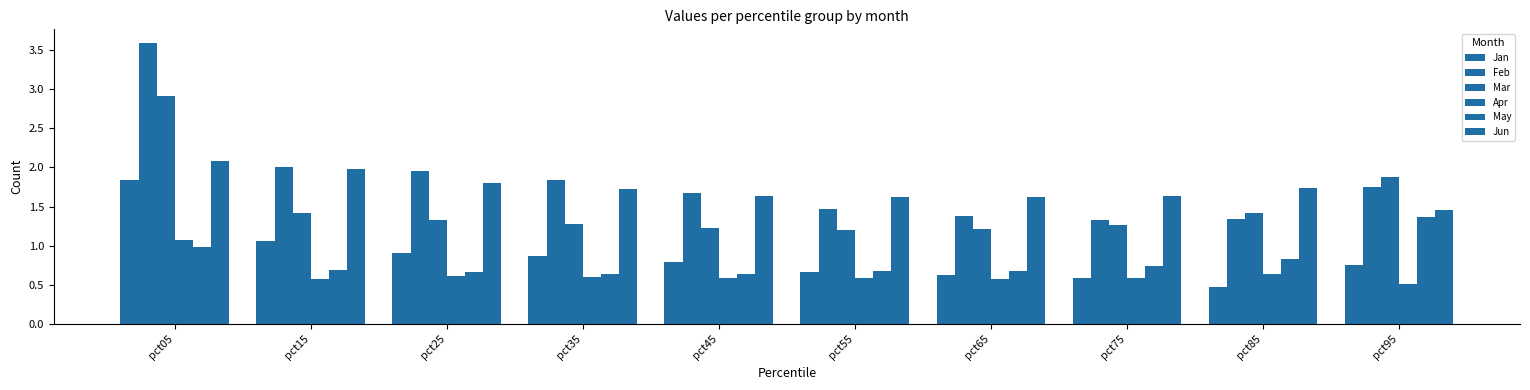

What is the difference between the maximum and second lowest values in the Jun series?

0.5